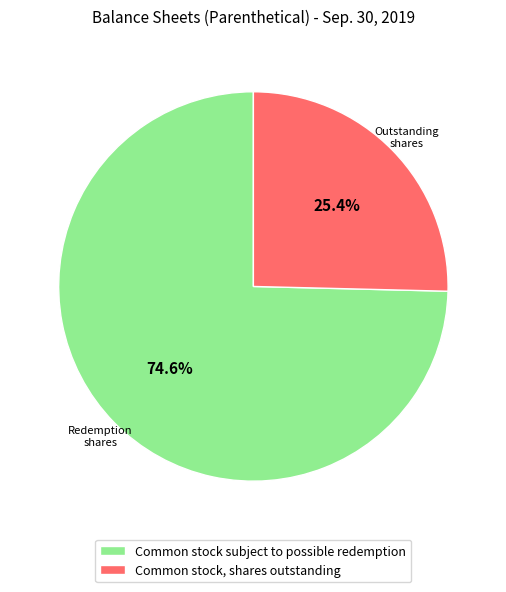

Between Common stock, shares outstanding and Common stock subject to possible redemption, which is larger?

Common stock subject to possible redemption